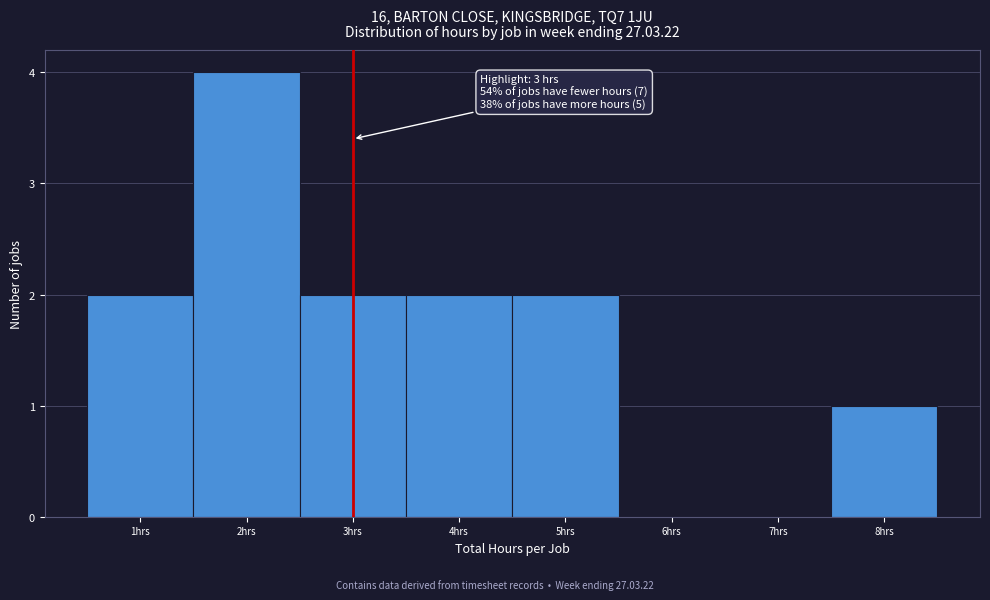

Over which range of the x-axis is the bar tallest?

1.5 to 2.5